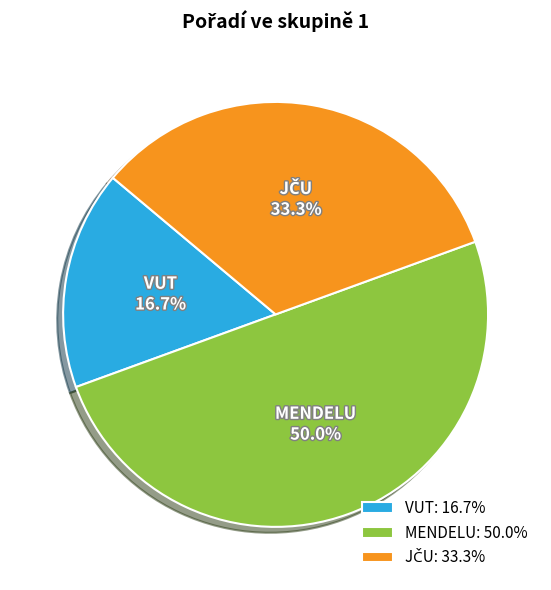

To the nearest percent, what percentage of the pie is MENDELU?

50%